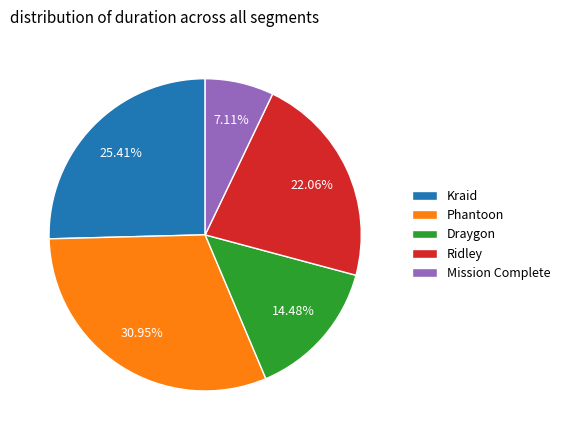

To the nearest percent, what percentage of the pie is Kraid?

25%